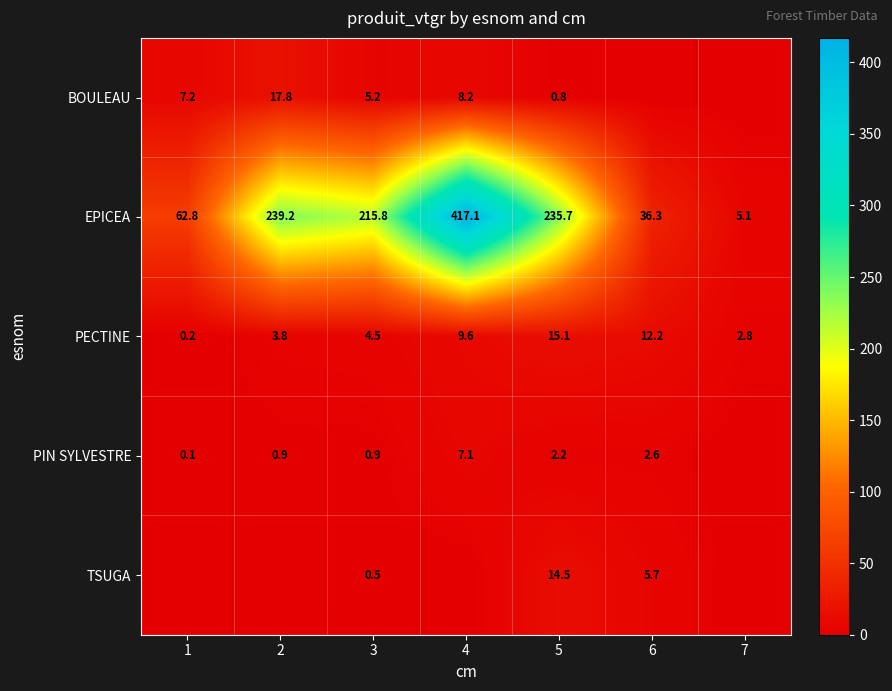

List the labels in order of EPICEA value, smallest first.

7, 6, 1, 3, 5, 2, 4